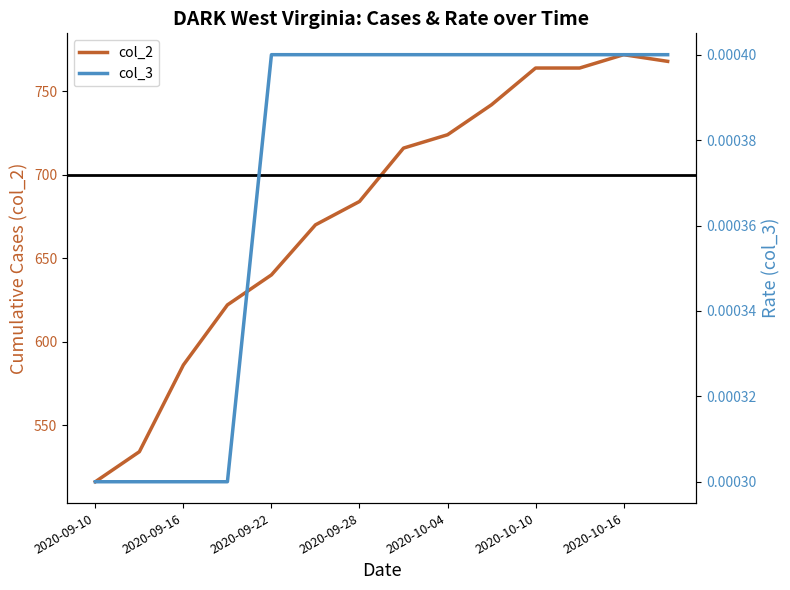

True or false: col_2 and col_3 cross at least once.

False